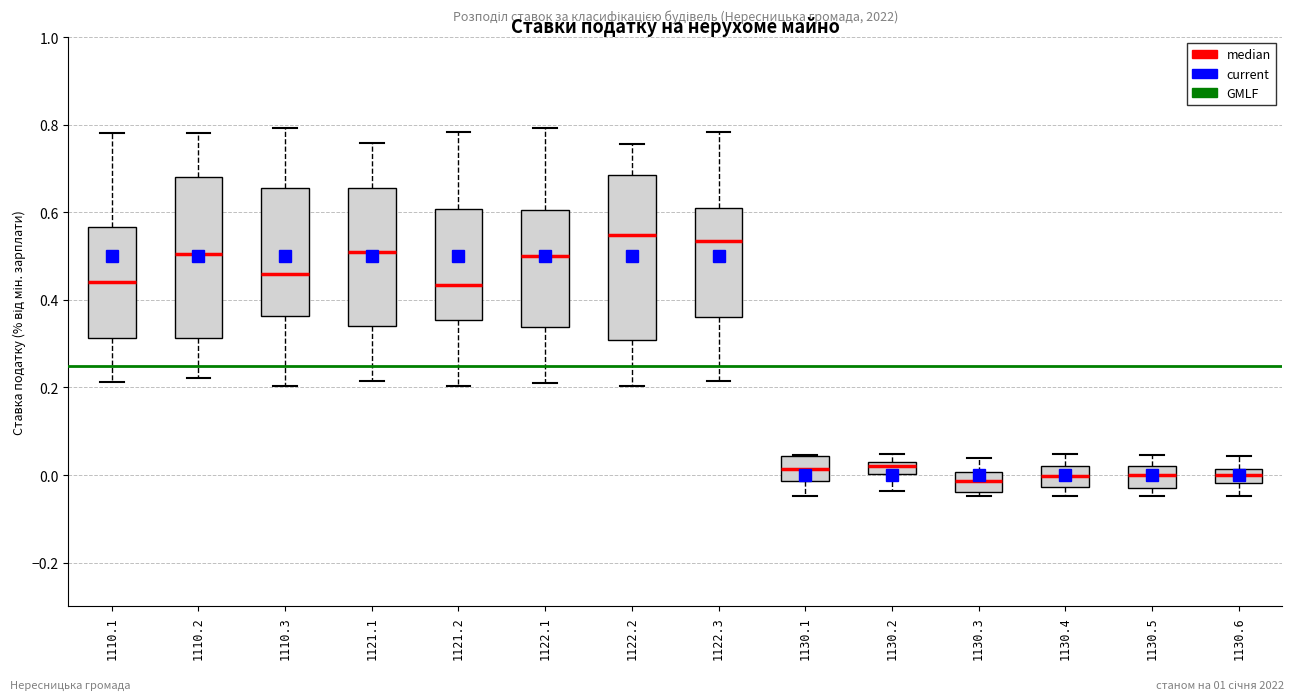

Where does the median line of the box at x = 1130.4 sit on the y-axis? The values are not printed on the chart, so give them approximately, as read against the axis.

0.00